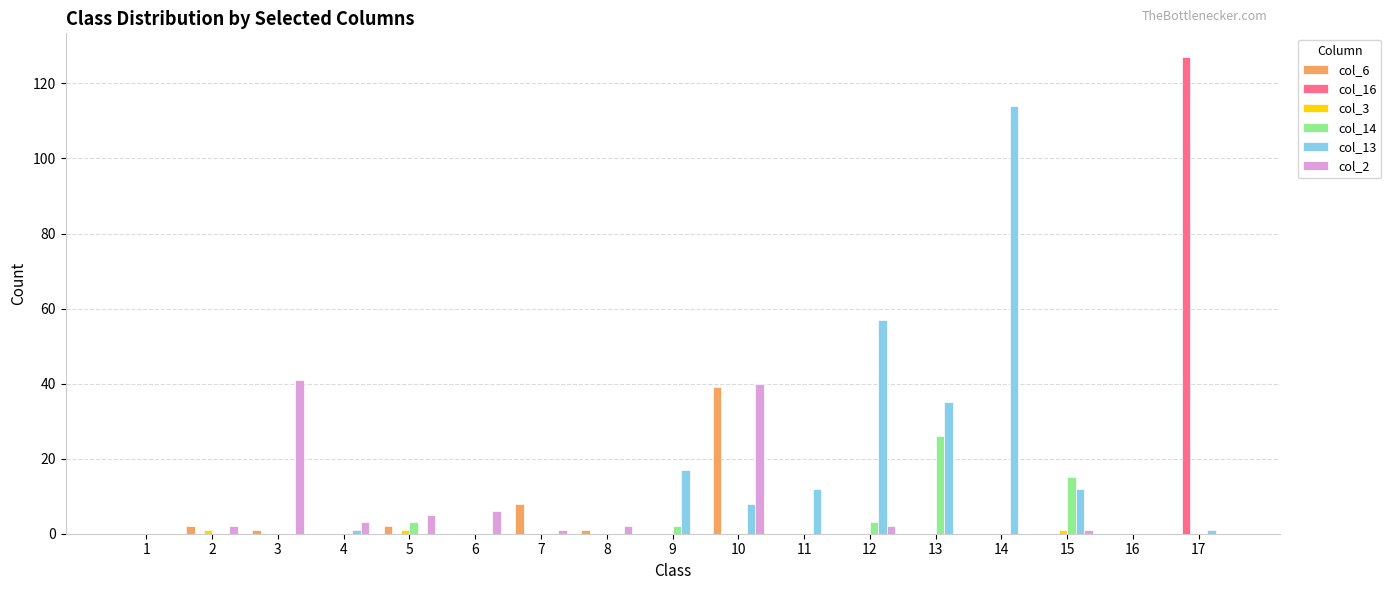

At which category is the sum across all series the highest?

17